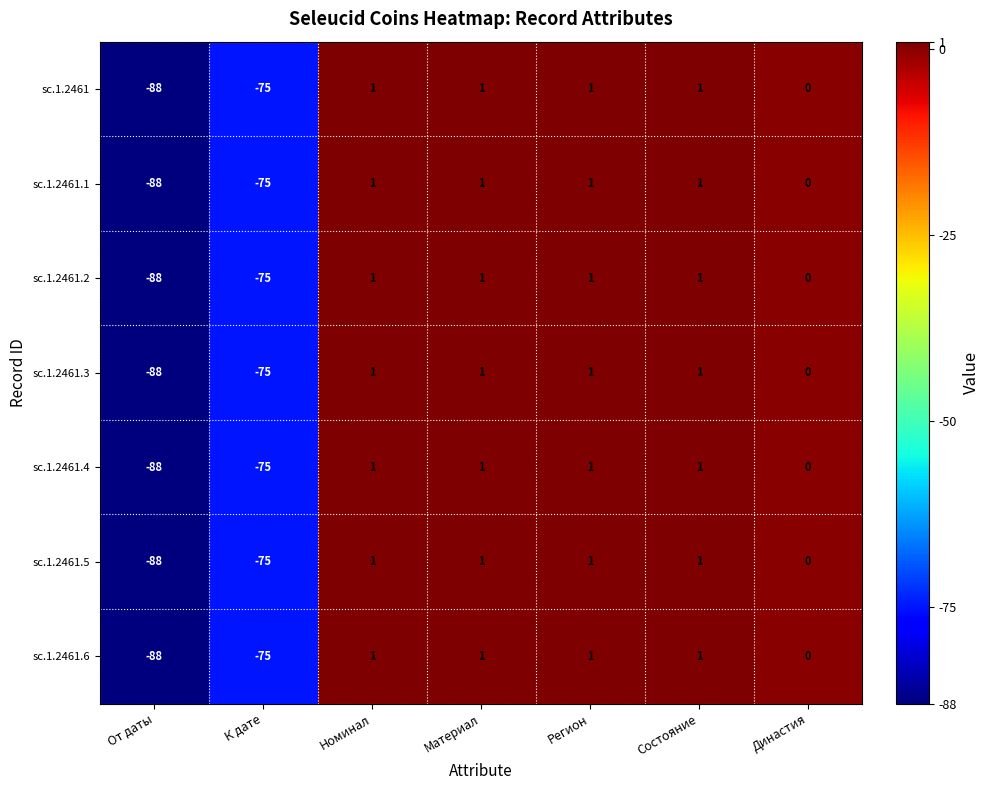

Which category has the lowest value in the sc.1.2461.5 series?

От даты